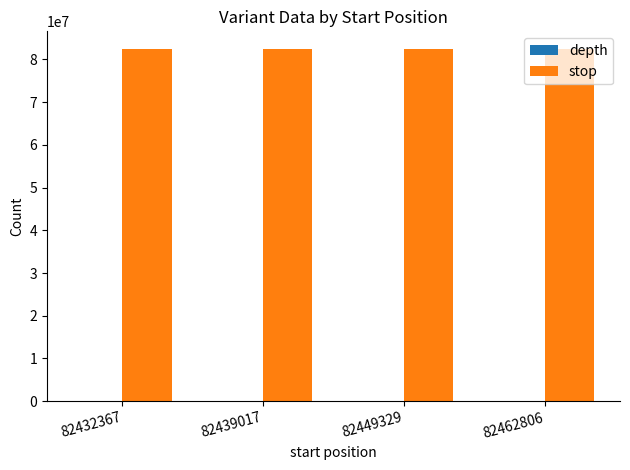

What is the greatest value displayed?

82462808